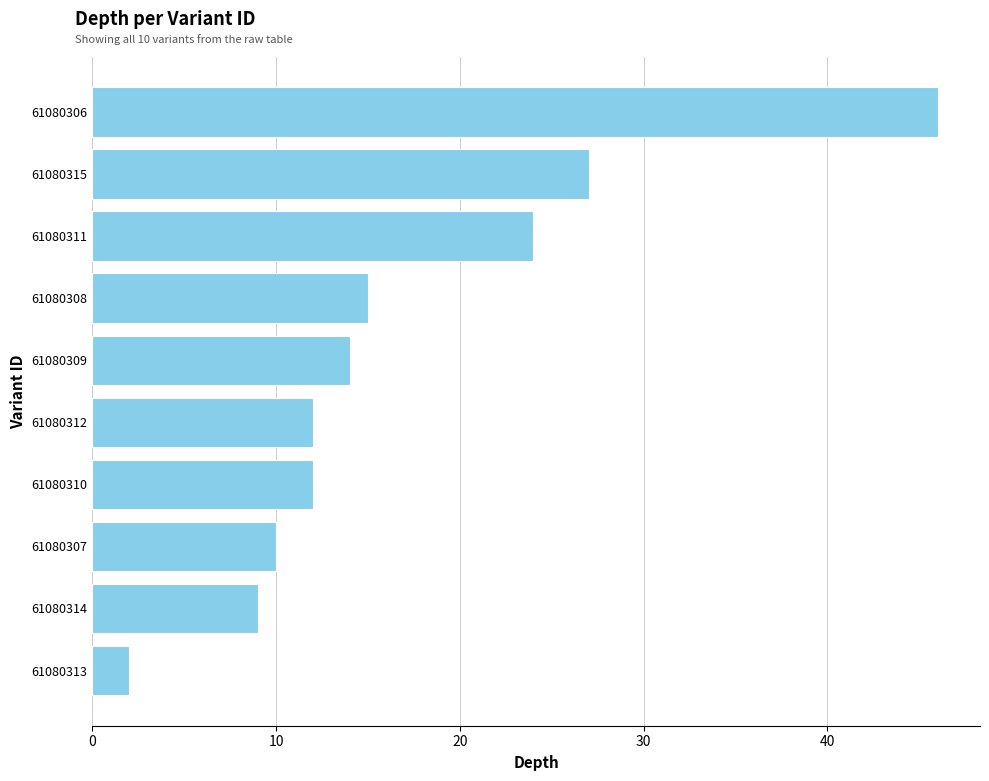

How many values are below 14?

5